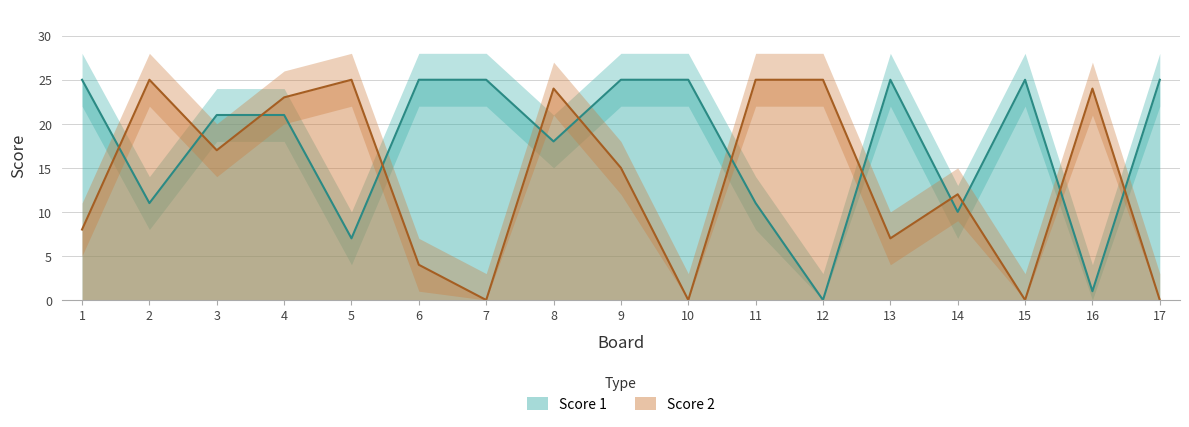

Rank the series at 3 from highest to lowest value.

Score 1, Score 2